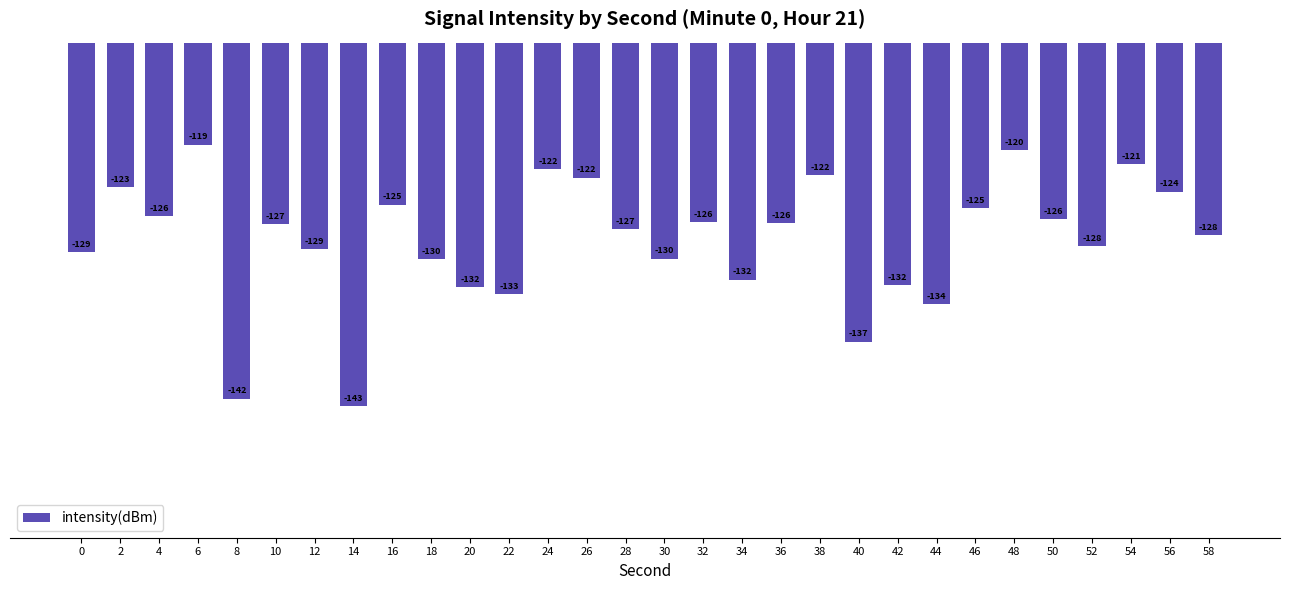

Are the bars grouped side by side (vs. stacked)?

No